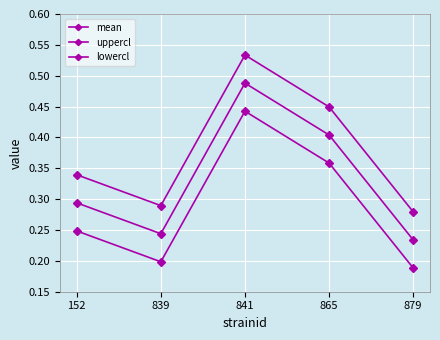

How many data points does each series have?

5